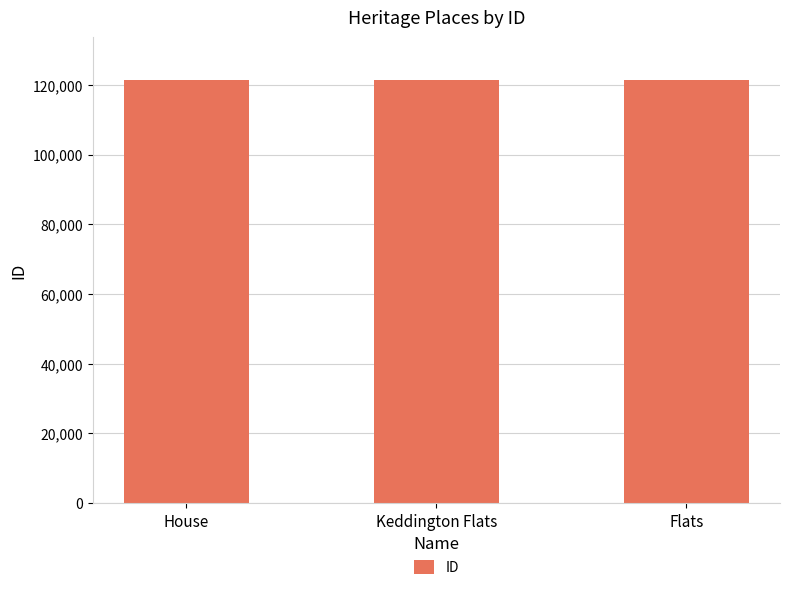

What is the sum of all values?

364467